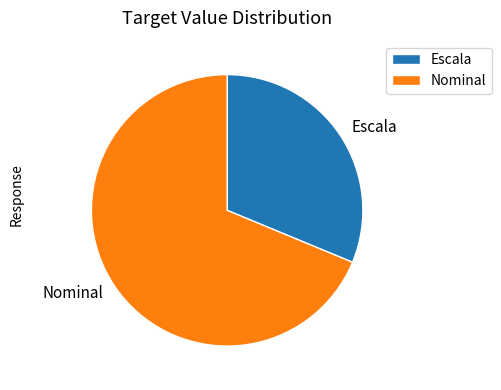

Is there a majority slice in this chart?

Yes